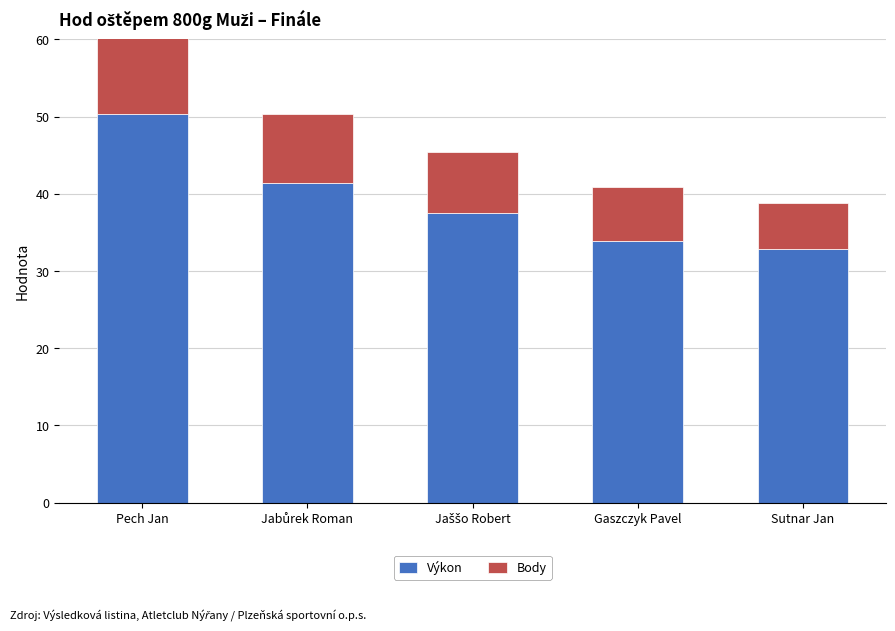

How many groups of bars are there?

5